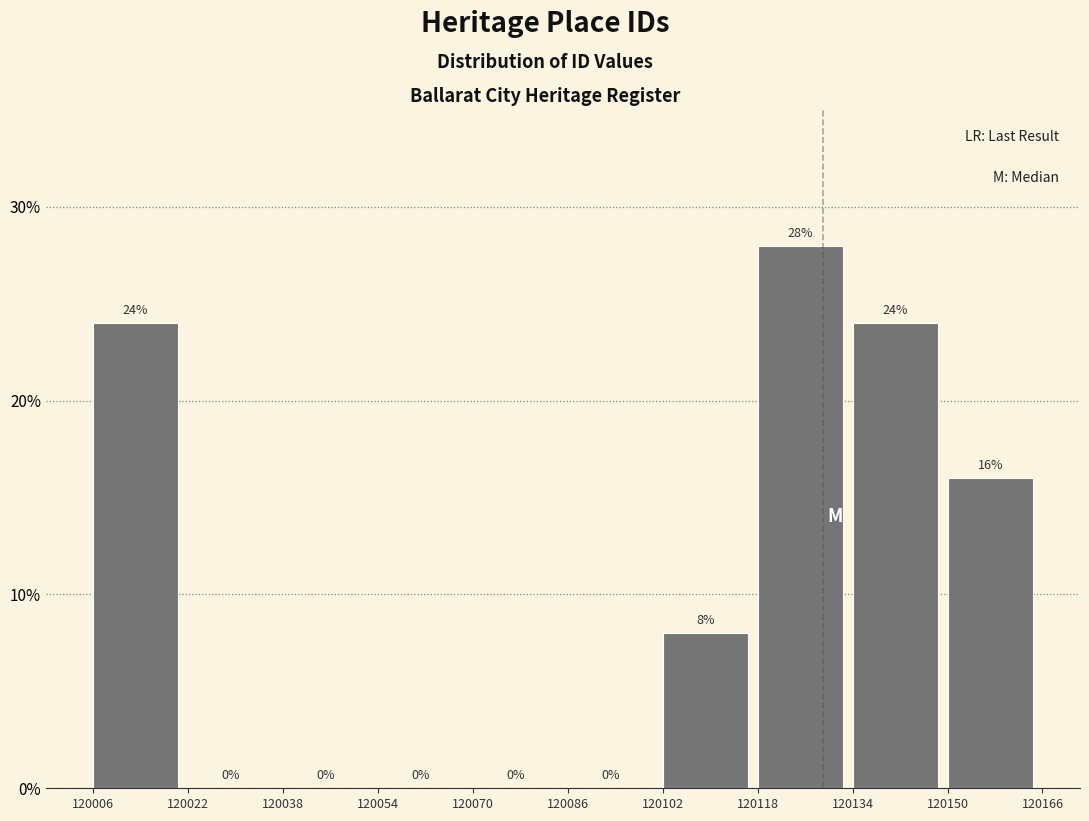

Which range on the x-axis has the tallest bar?

120118 to 120134